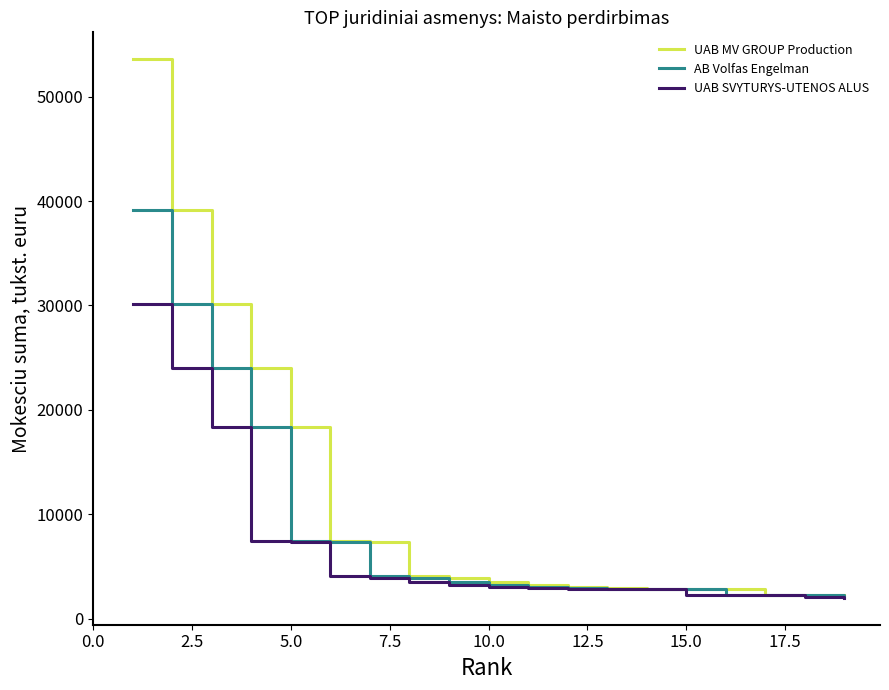

What are all the series names shown in the legend?

UAB MV GROUP Production, AB Volfas Engelman, UAB SVYTURYS-UTENOS ALUS